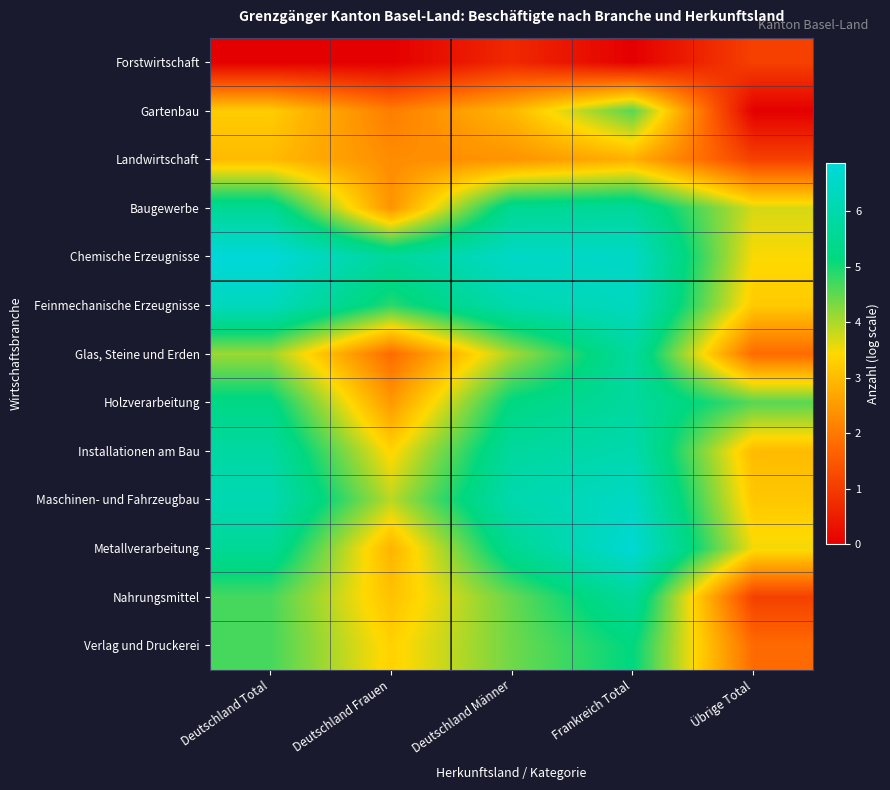

Reading left to right, extract all data points from this chart.

Forstwirtschaft: Deutschland Total=0.0	Deutschland Frauen=0.0	Deutschland Männer=0.7	Frankreich Total=0.0	Übrige Total=1.1
Gartenbau: Deutschland Total=3.3	Deutschland Frauen=2.1	Deutschland Männer=2.9	Frankreich Total=4.6	Übrige Total=0.0
Landwirtschaft: Deutschland Total=3.0	Deutschland Frauen=2.3	Deutschland Männer=2.4	Frankreich Total=2.8	Übrige Total=1.1
Baugewerbe: Deutschland Total=5.5	Deutschland Frauen=2.4	Deutschland Männer=5.5	Frankreich Total=5.7	Übrige Total=3.7
Chemische Erzeugnisse: Deutschland Total=6.9	Deutschland Frauen=5.7	Deutschland Männer=6.5	Frankreich Total=6.5	Übrige Total=3.5
Feinmechanische Erzeugnisse: Deutschland Total=6.3	Deutschland Frauen=4.9	Deutschland Männer=6.1	Frankreich Total=6.4	Übrige Total=3.2
Glas, Steine und Erden: Deutschland Total=4.1	Deutschland Frauen=1.8	Deutschland Männer=4.0	Frankreich Total=5.8	Übrige Total=1.8
Holzverarbeitung: Deutschland Total=5.3	Deutschland Frauen=2.5	Deutschland Männer=5.2	Frankreich Total=5.8	Übrige Total=4.6
Installationen am Bau: Deutschland Total=5.8	Deutschland Frauen=3.4	Deutschland Männer=5.7	Frankreich Total=6.1	Übrige Total=3.0
Maschinen- und Fahrzeugbau: Deutschland Total=6.2	Deutschland Frauen=3.9	Deutschland Männer=6.0	Frankreich Total=6.5	Übrige Total=3.2
Metallverarbeitung: Deutschland Total=5.6	Deutschland Frauen=2.9	Deutschland Männer=5.5	Frankreich Total=6.8	Übrige Total=3.5
Nahrungsmittel: Deutschland Total=4.7	Deutschland Frauen=3.1	Deutschland Männer=4.5	Frankreich Total=5.7	Übrige Total=1.1
Verlag und Druckerei: Deutschland Total=4.7	Deutschland Frauen=3.3	Deutschland Männer=4.4	Frankreich Total=5.2	Übrige Total=1.8